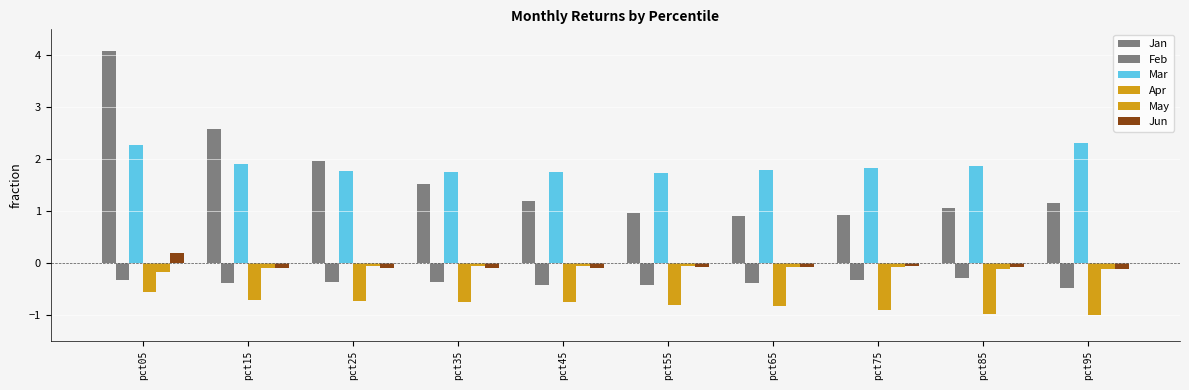

What is the highest value of the Feb series?

-0.3